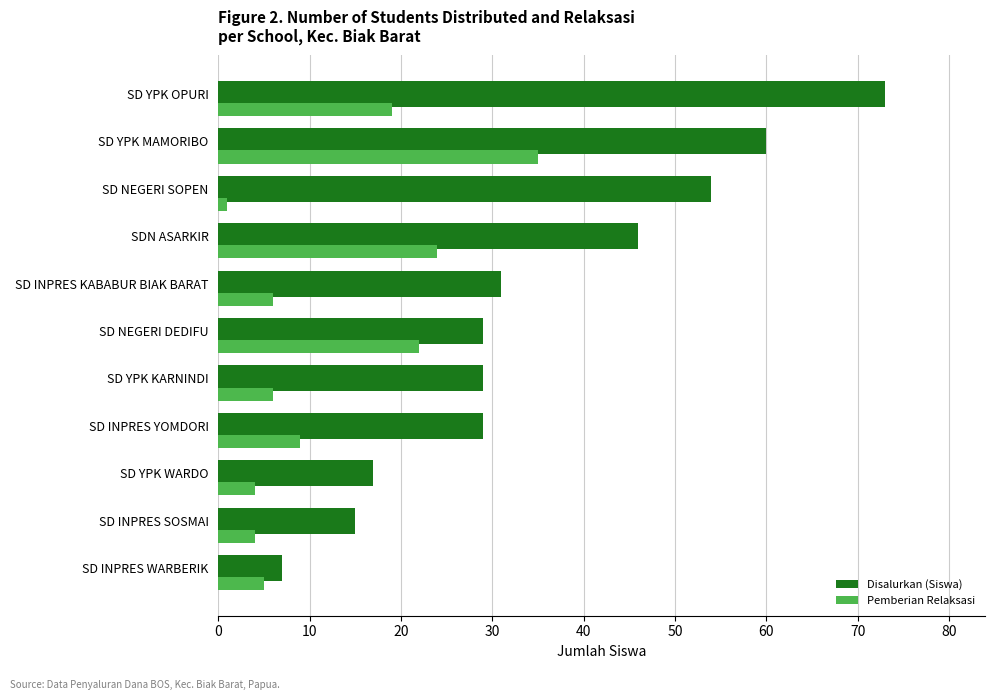

At which label is Pemberian Relaksasi closest to 18?

SD YPK OPURI